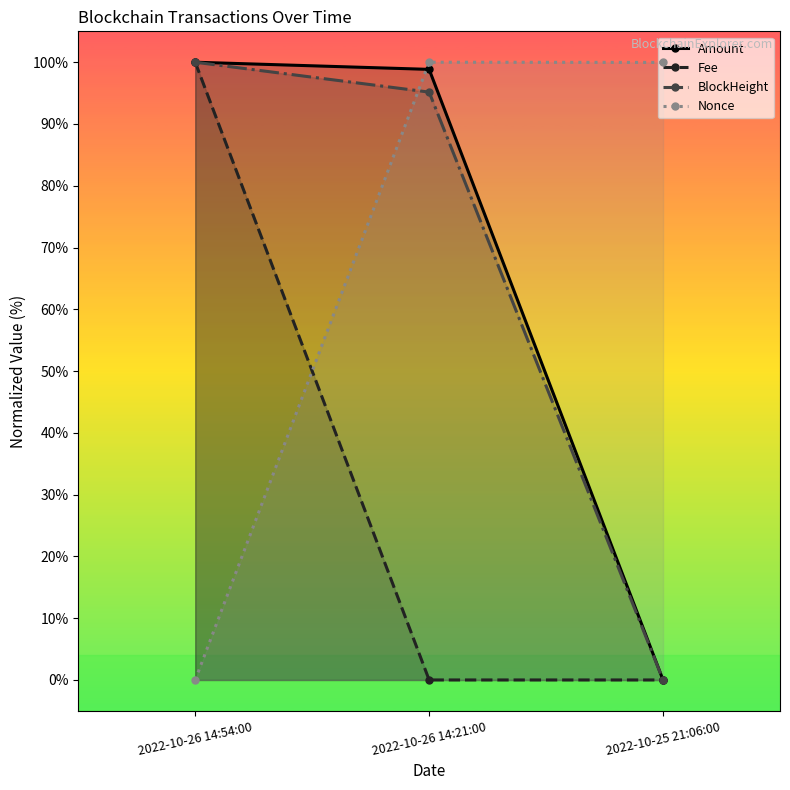

Does the chart have visible grid lines?

No